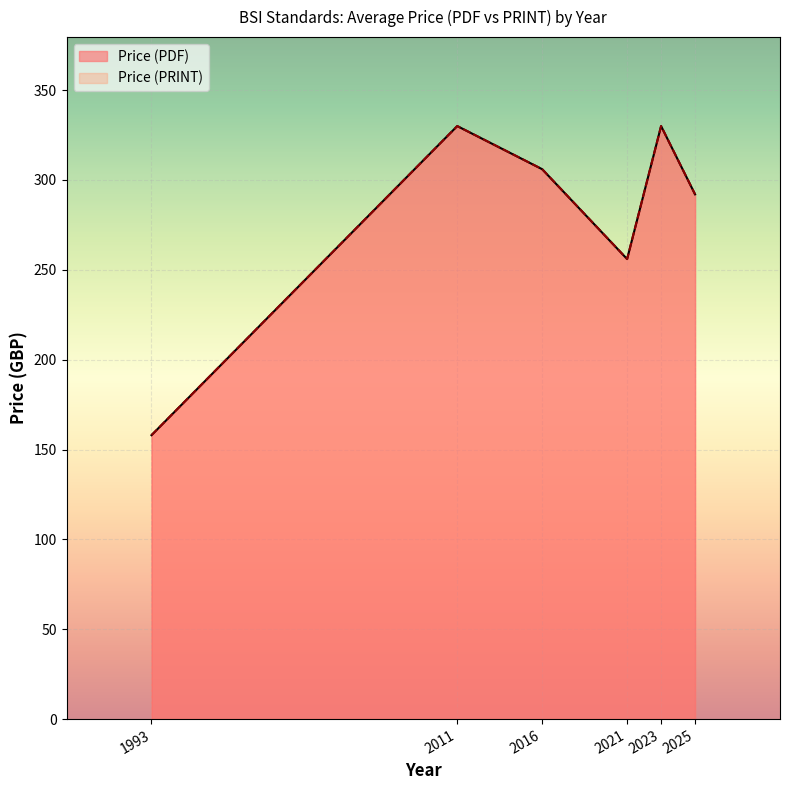

At which label does Price (PRINT) first exceed 306?

2011